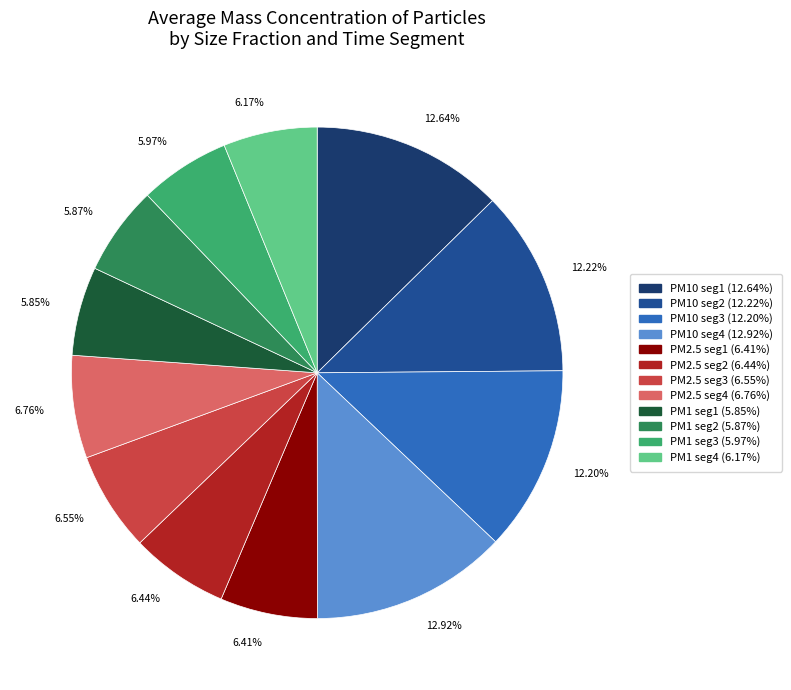

To the nearest percent, what is the difference between the largest and smallest slice percentages?

7%